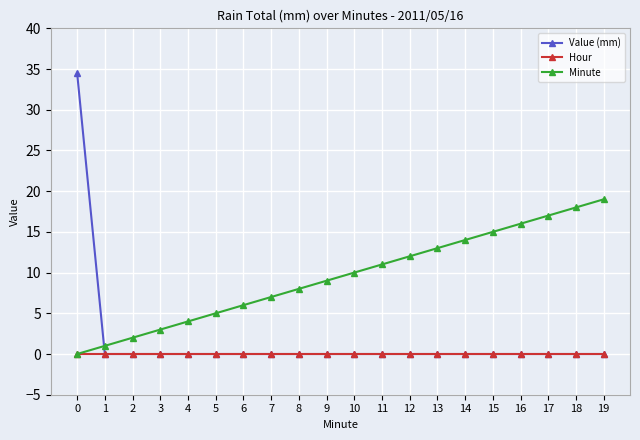

Is this an area chart (filled region under the line)?

No